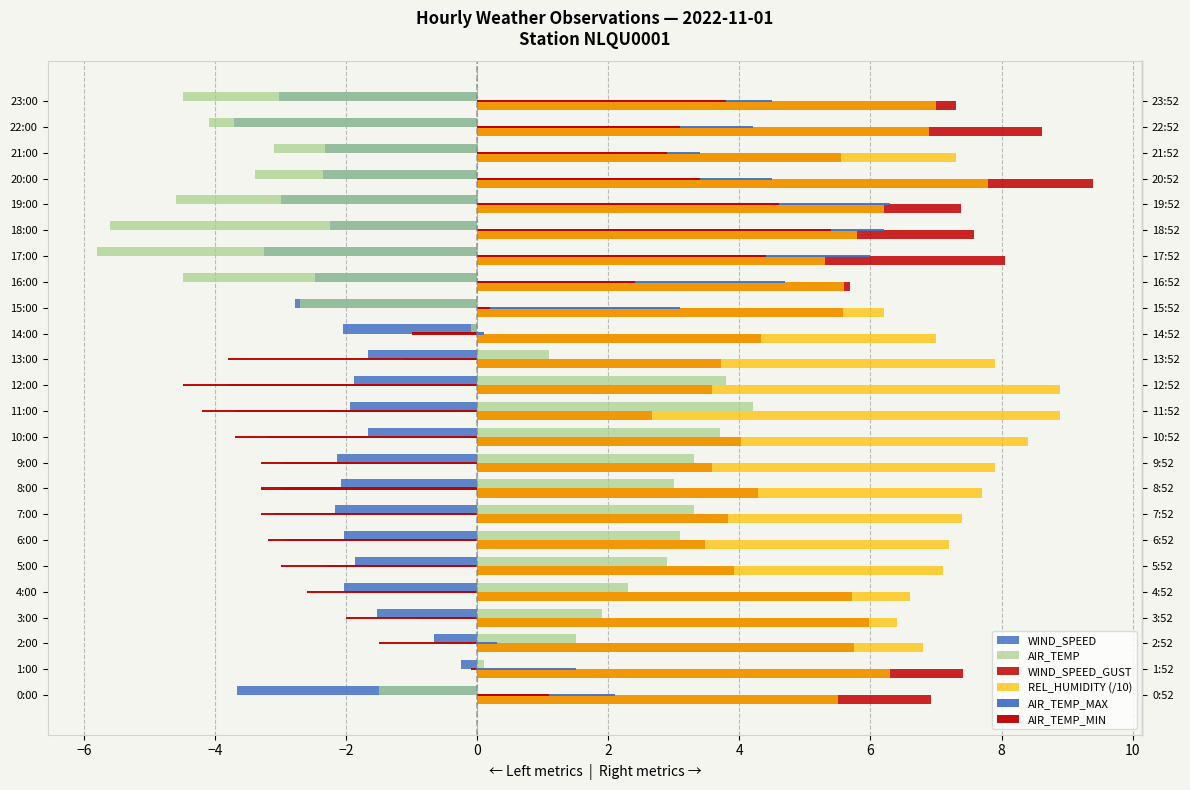

How many distinct data groups are displayed?

6